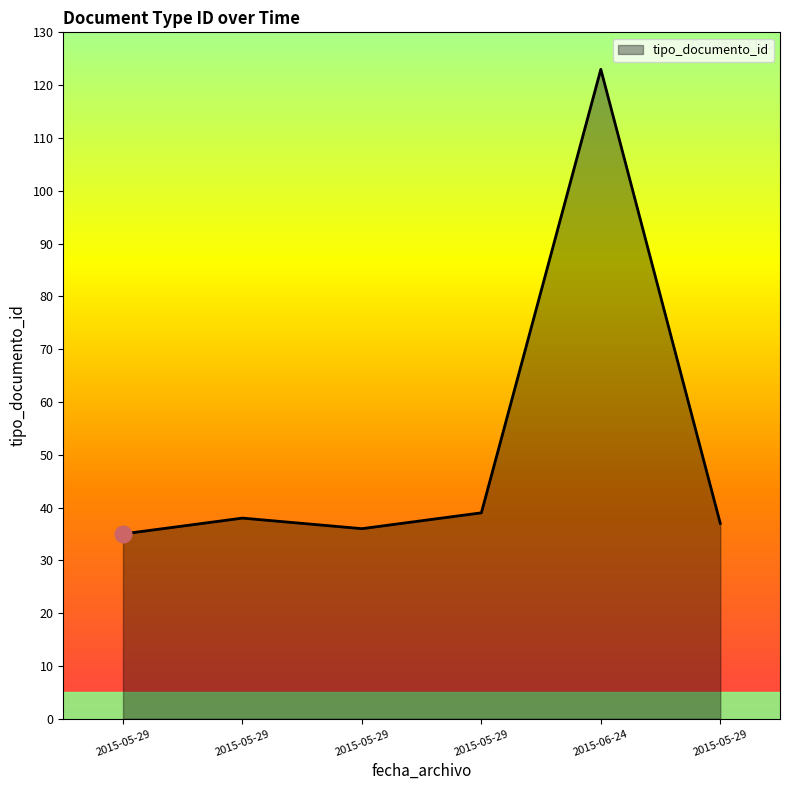

At which label does the data first exceed 38?

2015-05-29